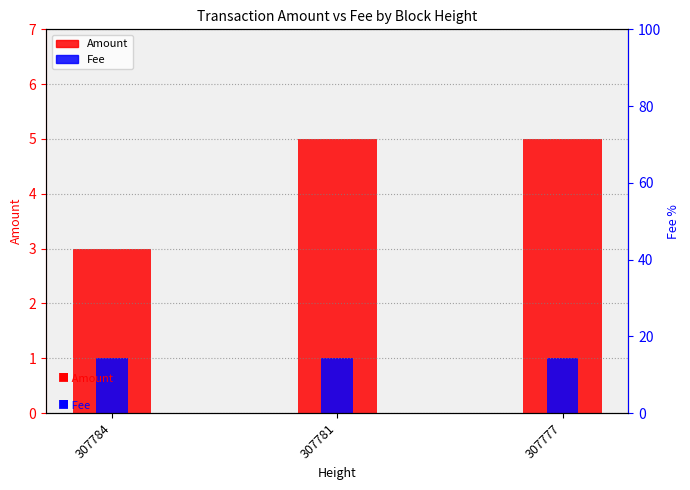

List the series in order of their overall mean, lowest first.

Fee, Amount